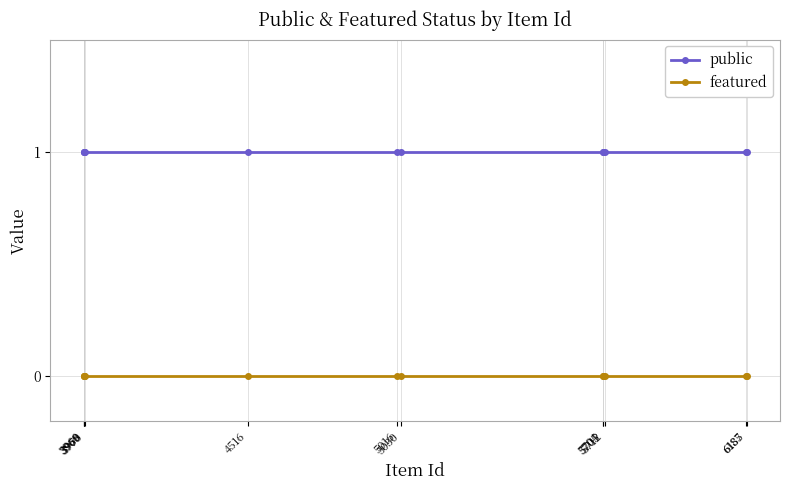

What is the total value across all series at 6185?

1